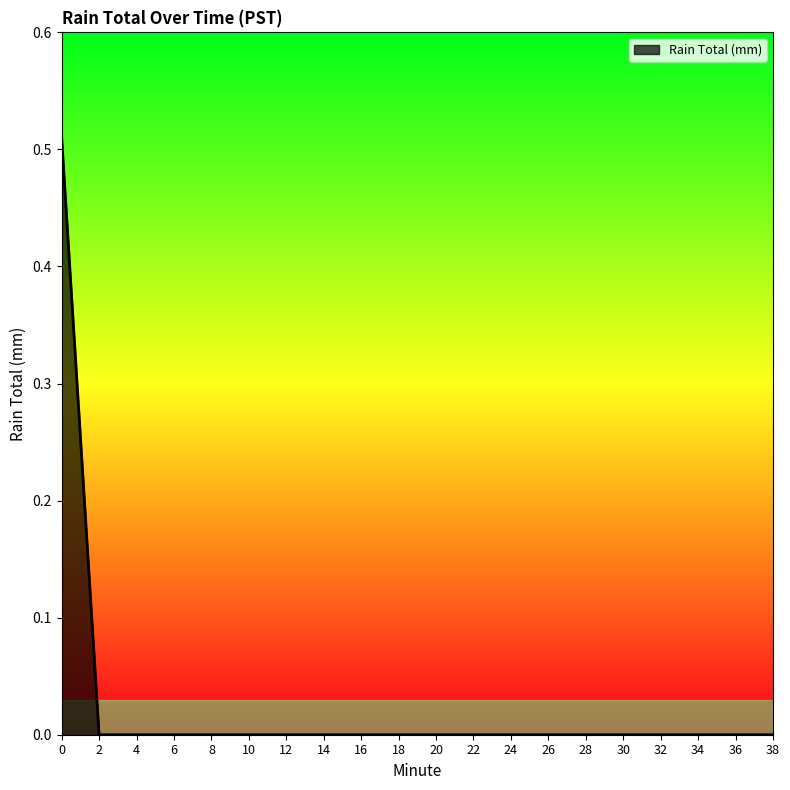

The value at 0 is 0.9. True or false?

False